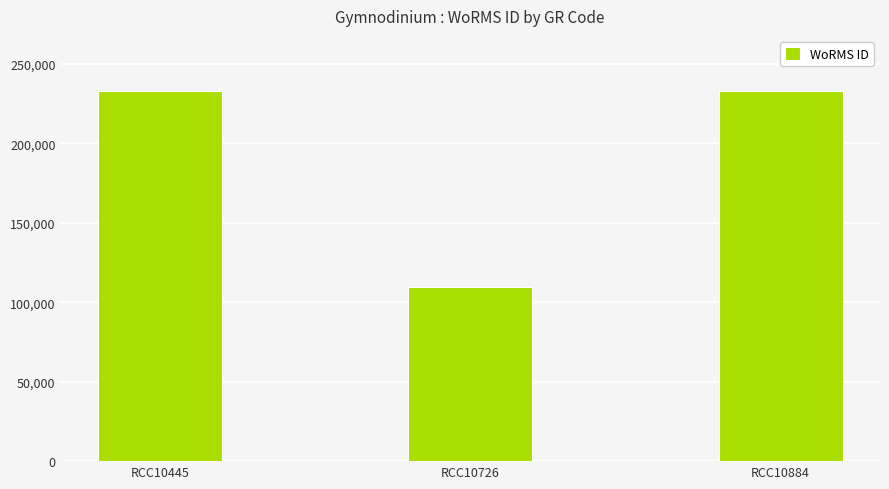

Is it true that the value at RCC10884 is 91392?

False